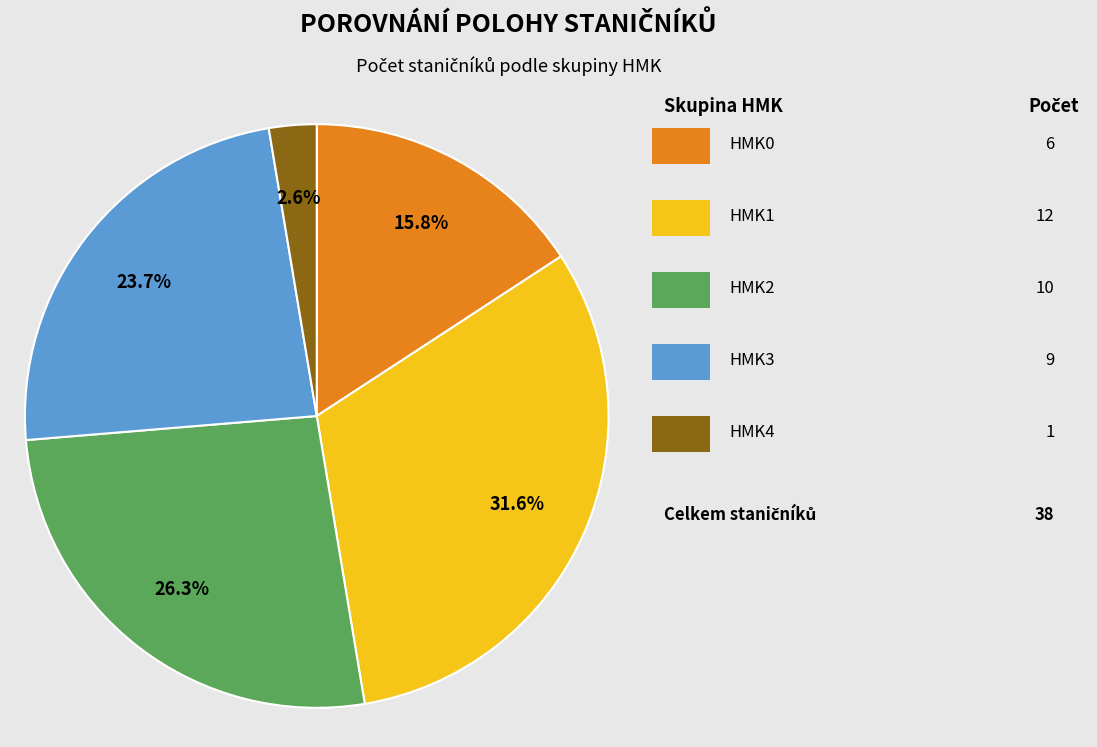

Is there a majority slice in this chart?

No